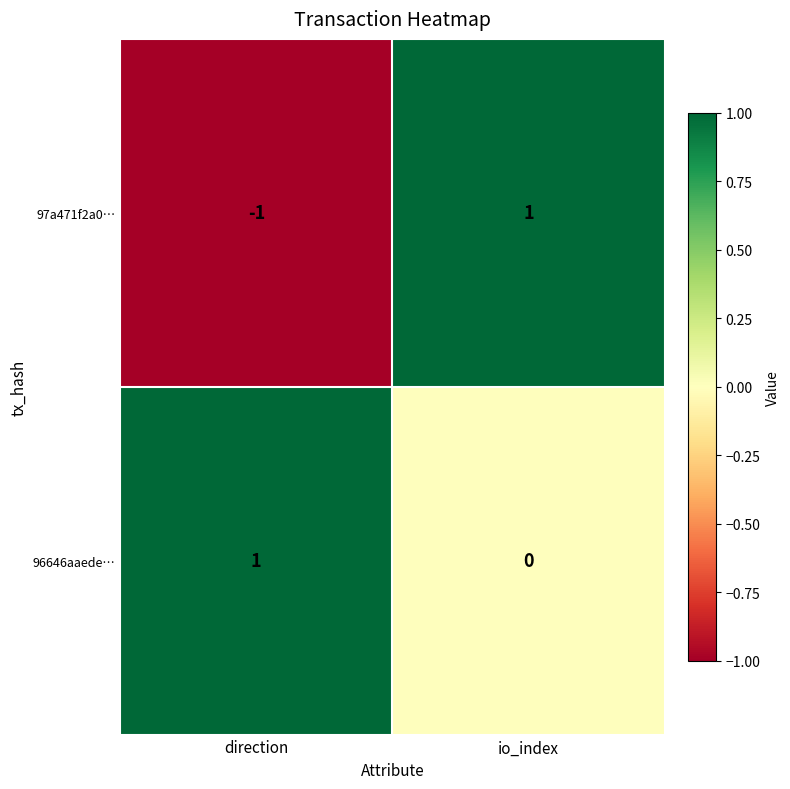

Count the number of categories in the chart.

2